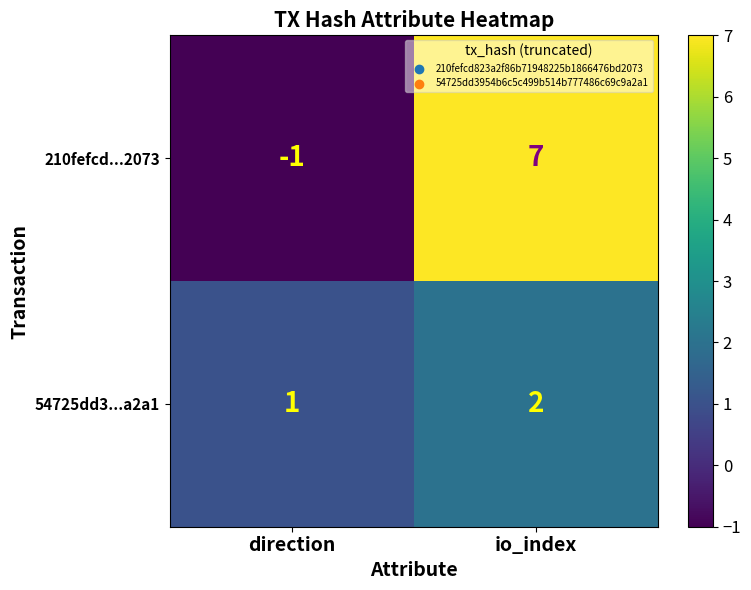

Rank the series at io_index from highest to lowest value.

210fefcd...2073, 54725dd3...a2a1